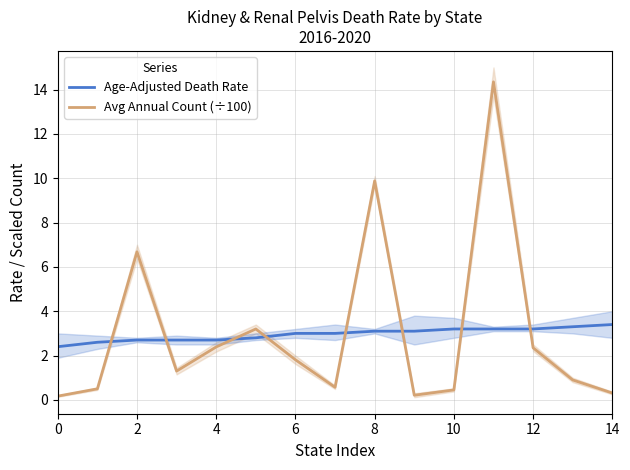

What is the difference between the maximum and minimum values in the Avg Annual Count (÷100) series?

14.2